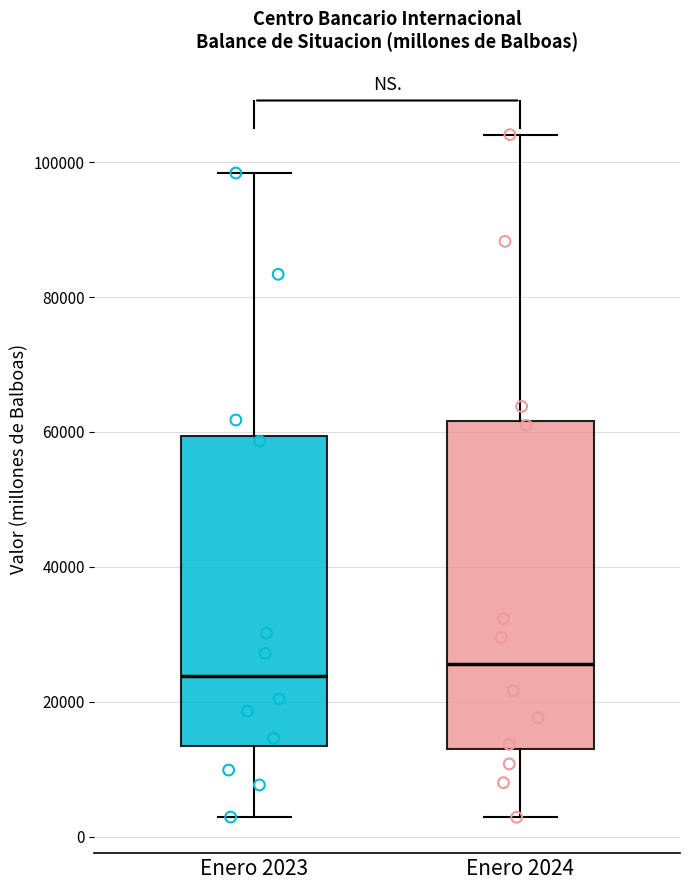

Comparing the boxes themselves (not the whiskers), which one is the tallest?

Enero 2024